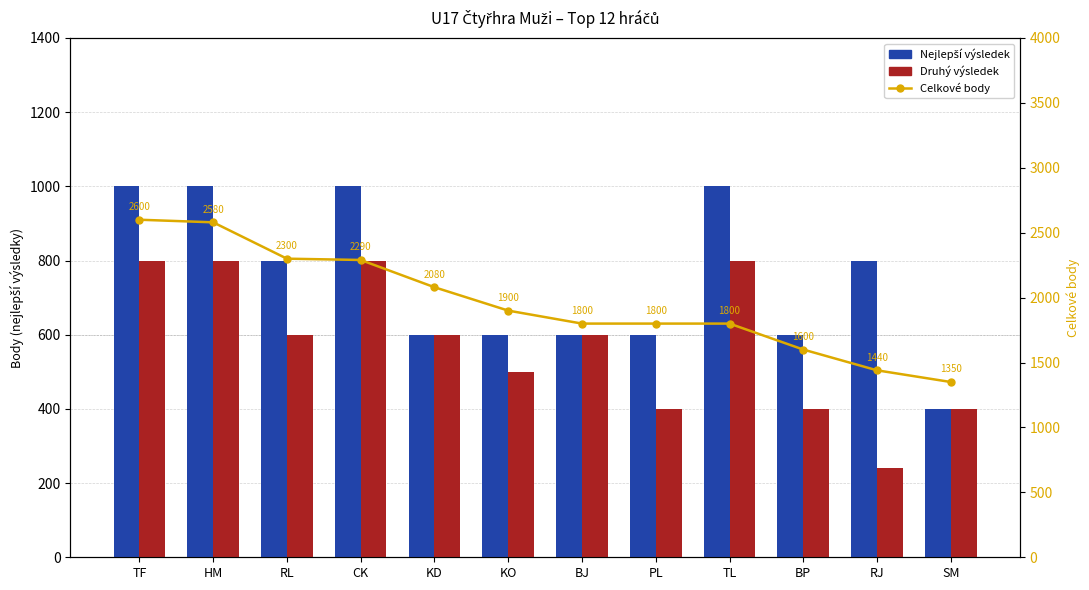

Between CK and BJ, which series saw the biggest shift?

Celkové body